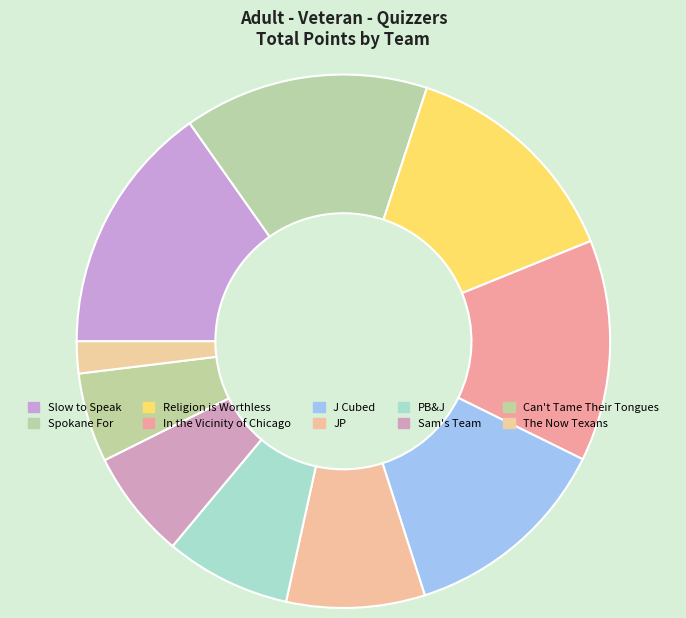

Is the sum of J Cubed and PB&J greater than half?

No